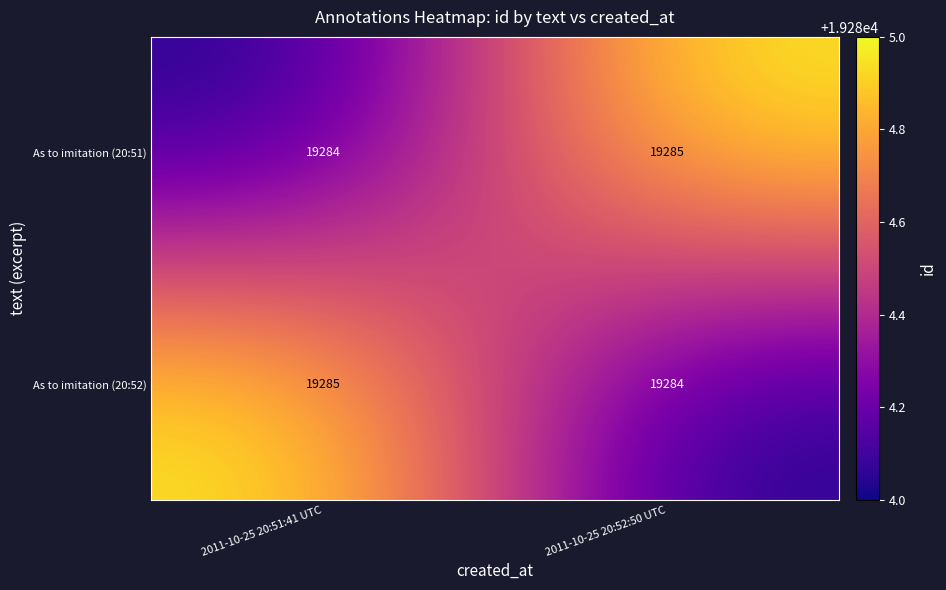

What is the sum of all As to imitation (20:51) values?

38569